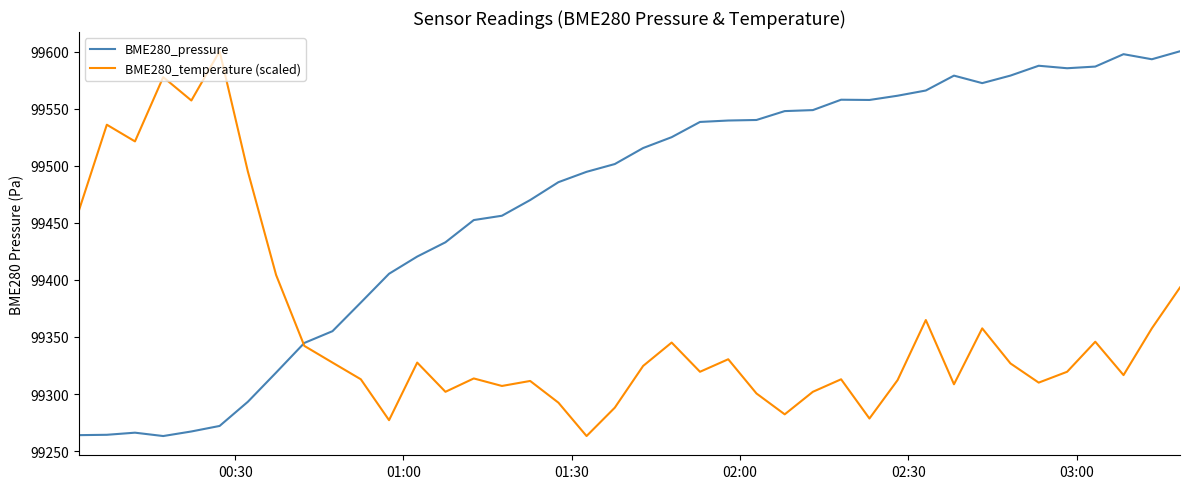

List the series in order of their overall mean, lowest first.

BME280_temperature (scaled), BME280_pressure